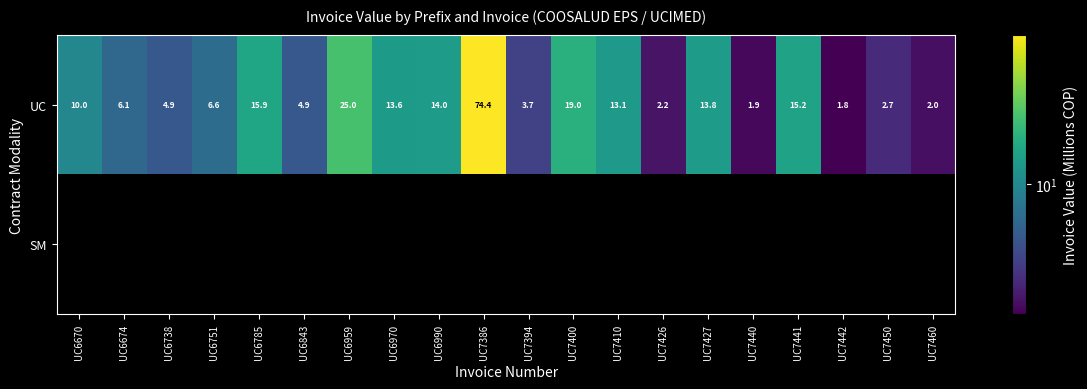

What is the sum of the UC values at UC7450 and UC7442?

4.5